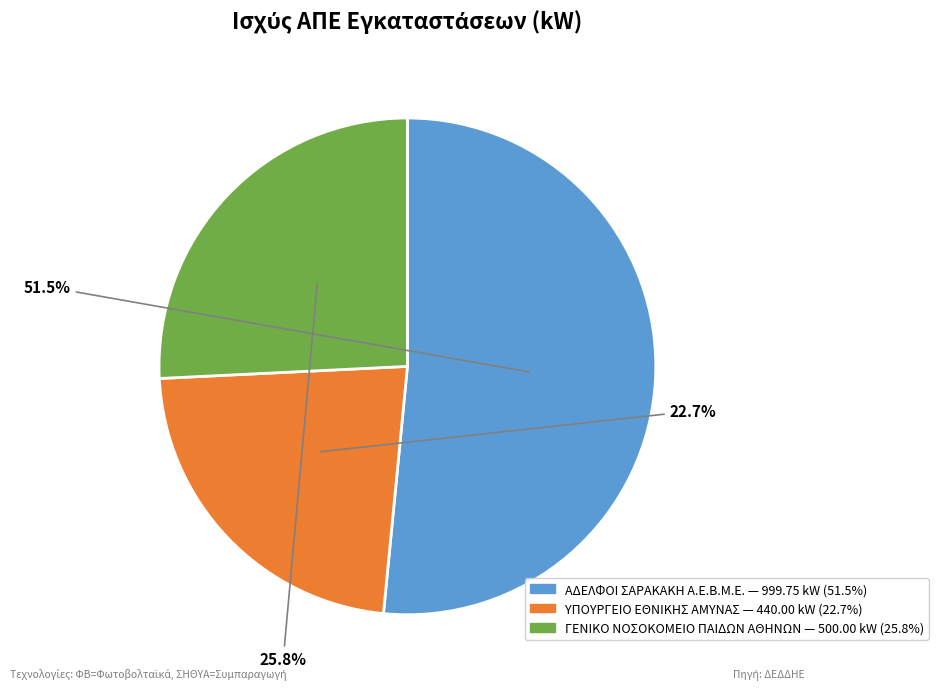

What is the ratio of the value at ΥΠΟΥΡΓΕΙΟ ΕΘΝΙΚΗΣ ΑΜΥΝΑΣ to the value at ΑΔΕΛΦΟΙ ΣΑΡΑΚΑΚΗ Α.Ε.Β.Μ.Ε.?

0.4